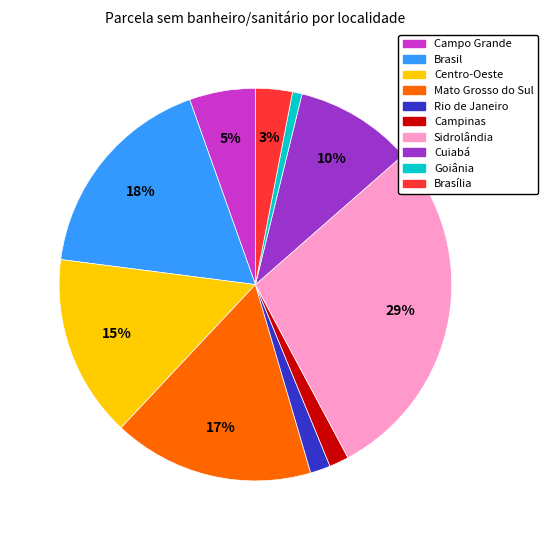

Is it true that Mato Grosso do Sul is 17% of the pie?

True